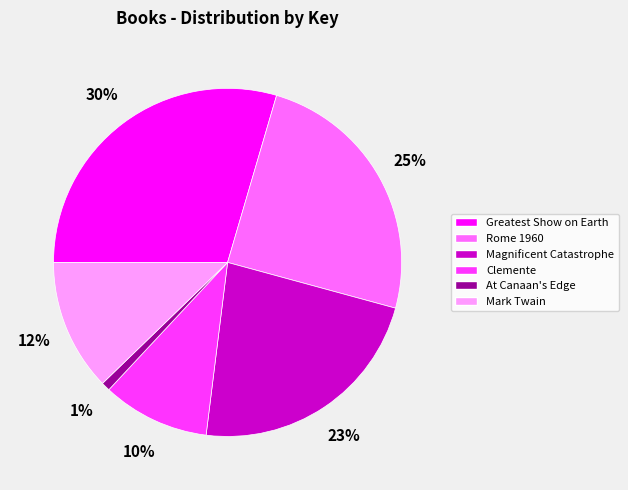

Combined, do At Canaan's Edge and Greatest Show on Earth account for over 50%?

No